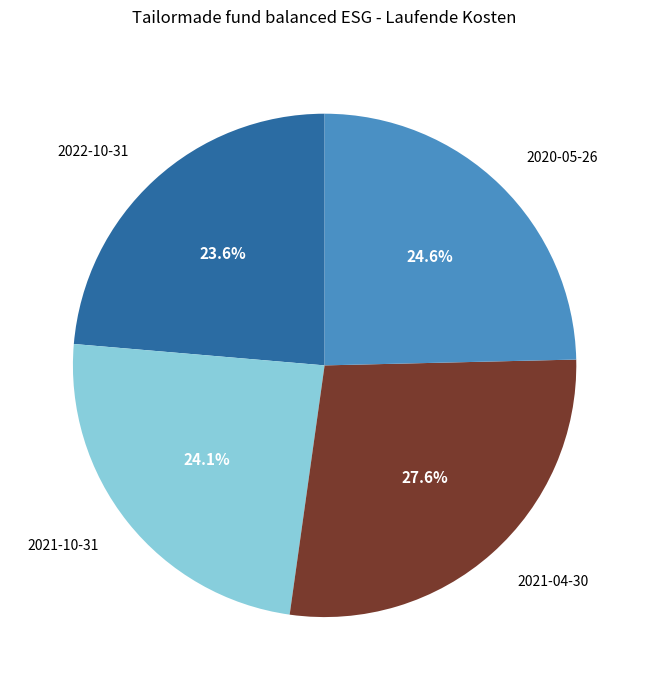

Combined, do 2021-04-30 and 2020-05-26 account for over 50%?

Yes